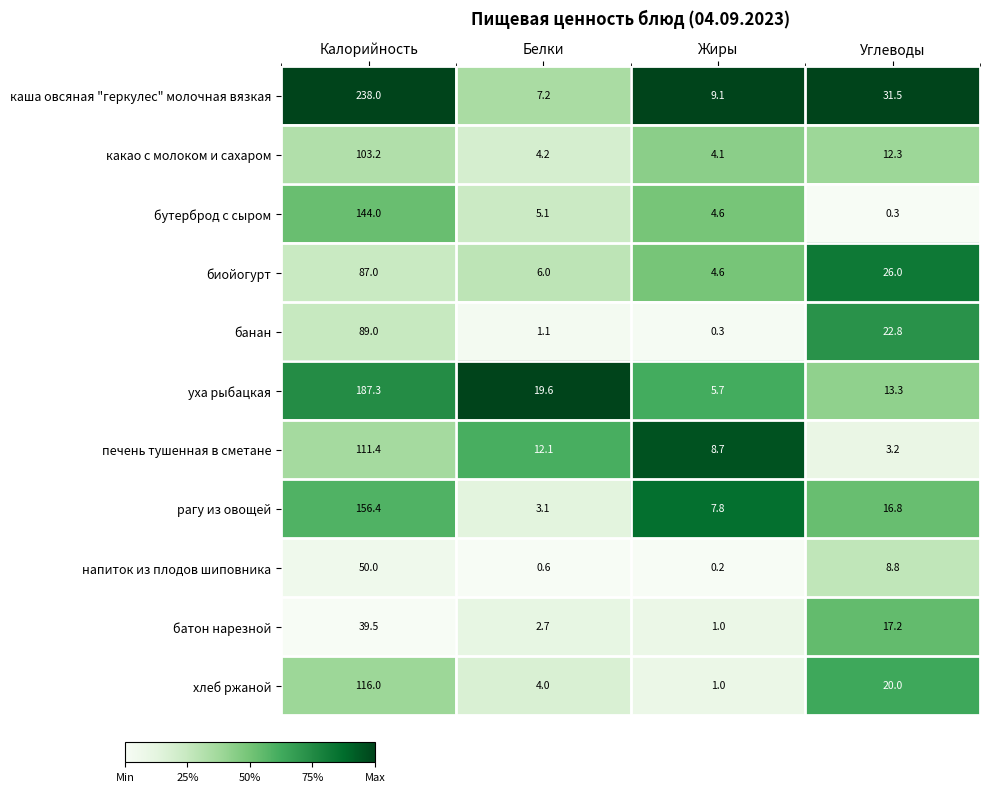

What is the sum of the бутерброд с сыром values at Калорийность and Углеводы?

144.3